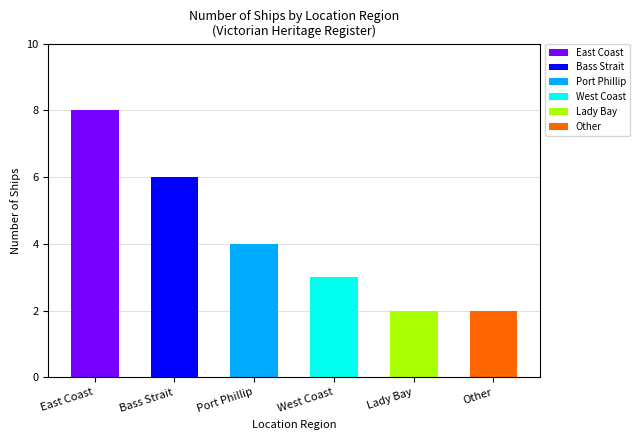

What position from the right is West Coast?

3